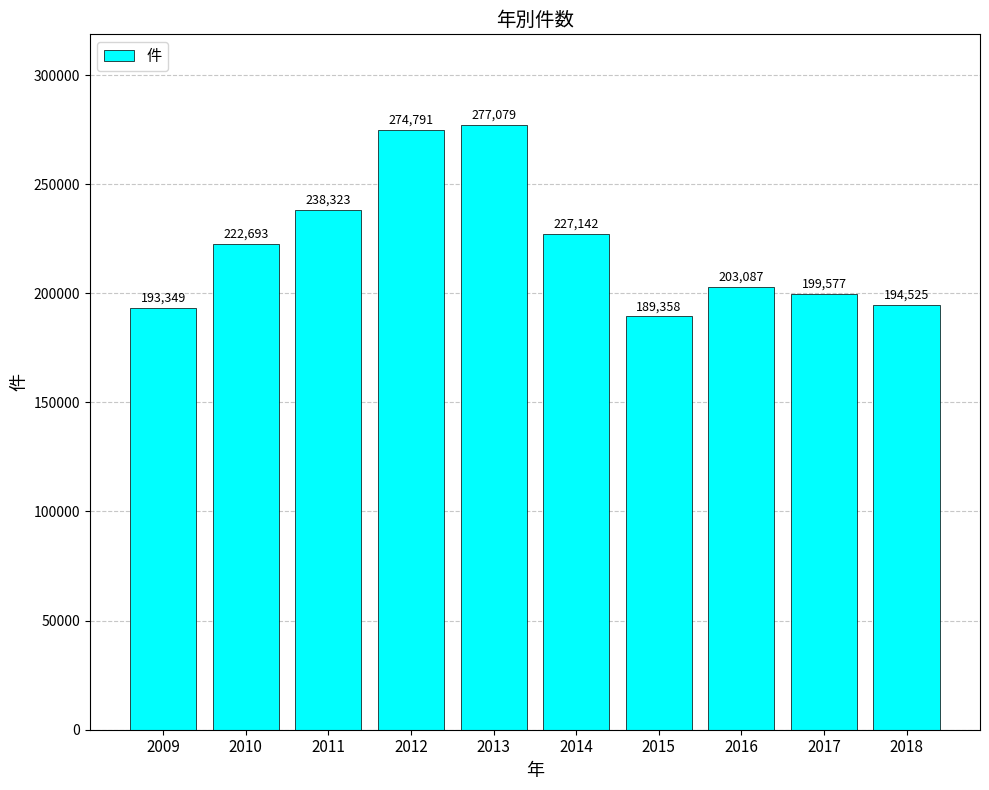

The value at 2012 is 274791. True or false?

True